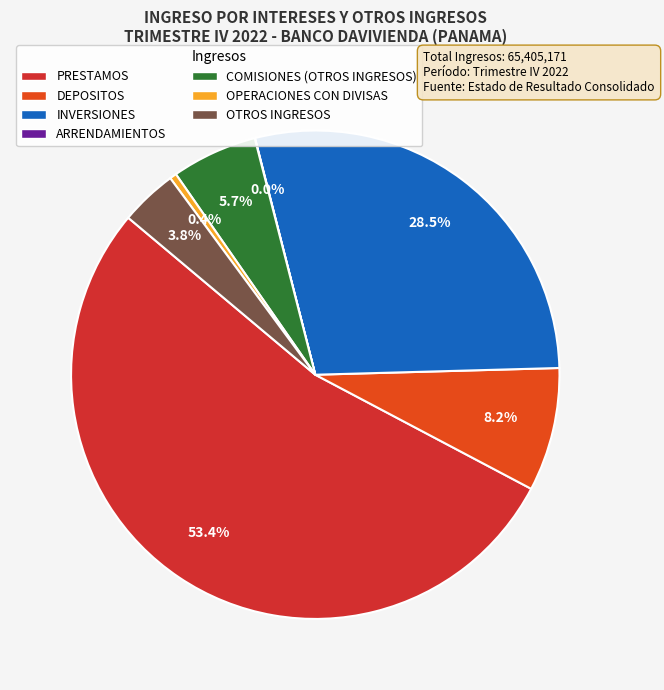

What is the largest slice in the pie chart?

PRESTAMOS